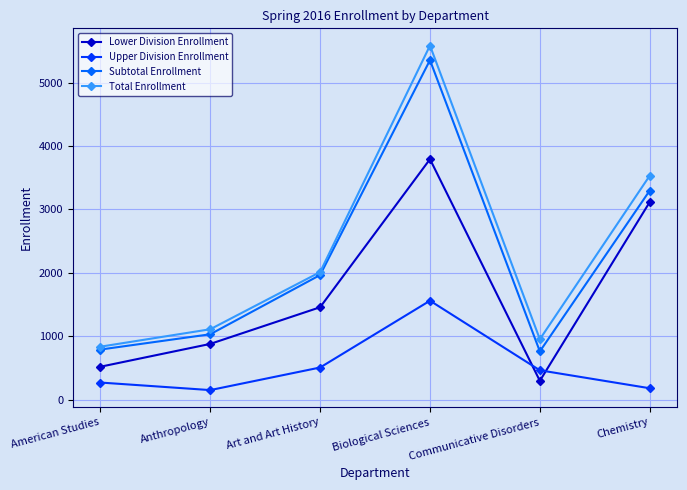

Reading left to right, transcribe all the data shown in this chart.

Lower Division Enrollment: American Studies=520	Anthropology=880	Art and Art History=1458	Biological Sciences=3792	Communicative Disorders=298	Chemistry=3116
Upper Division Enrollment: American Studies=271	Anthropology=152	Art and Art History=508	Biological Sciences=1561	Communicative Disorders=464	Chemistry=181
Subtotal Enrollment: American Studies=791	Anthropology=1032	Art and Art History=1966	Biological Sciences=5353	Communicative Disorders=762	Chemistry=3297
Total Enrollment: American Studies=836	Anthropology=1111	Art and Art History=2012	Biological Sciences=5583	Communicative Disorders=954	Chemistry=3532